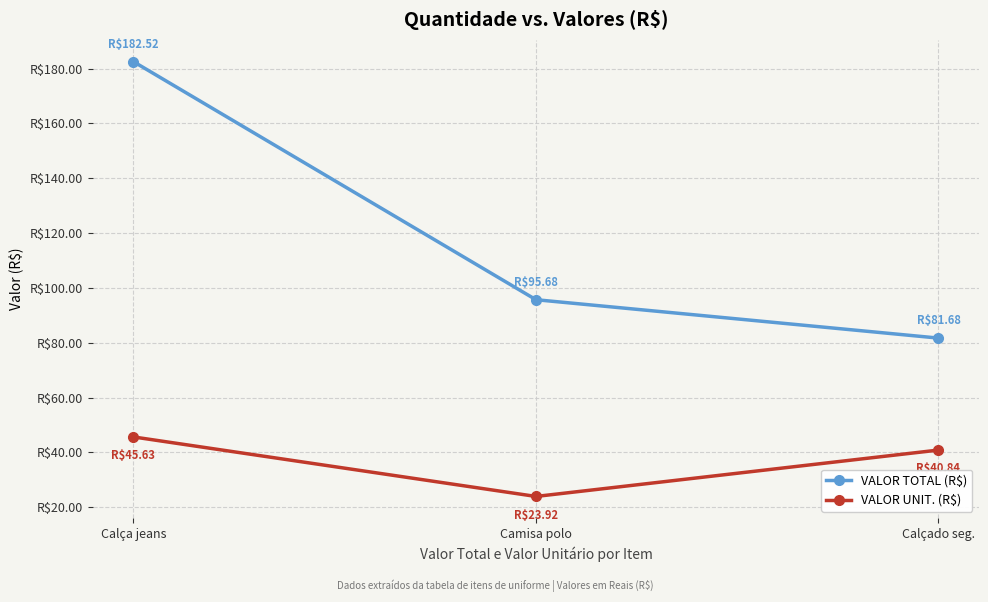

Which series has the largest total across all categories?

VALOR TOTAL (R$)